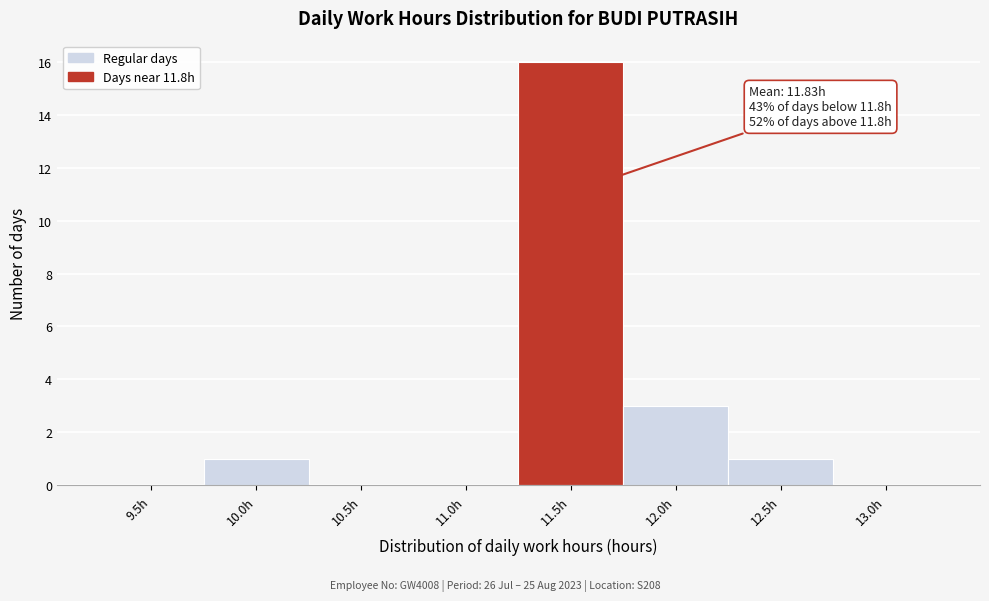

Reading left to right, what are all the values shown in this chart?

9.5h=0	10.0h=1	10.5h=0	11.0h=0	11.5h=16	12.0h=3	12.5h=1	13.0h=0